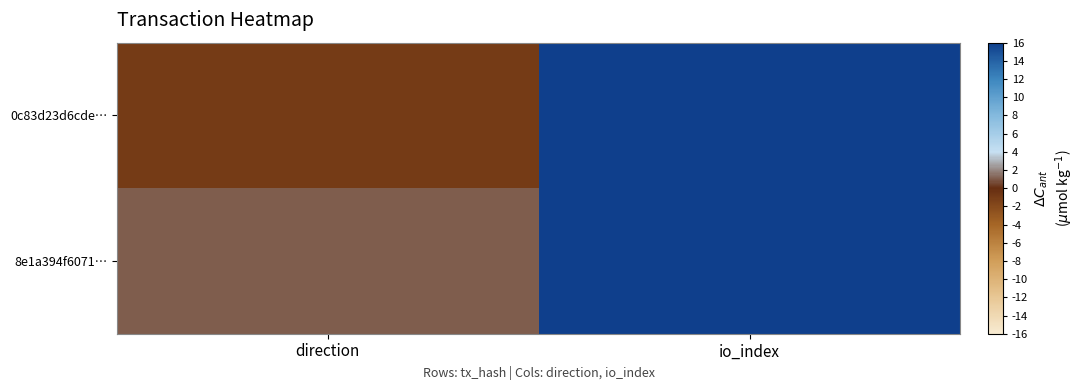

What is the spread (max minus min) of values at direction?

2